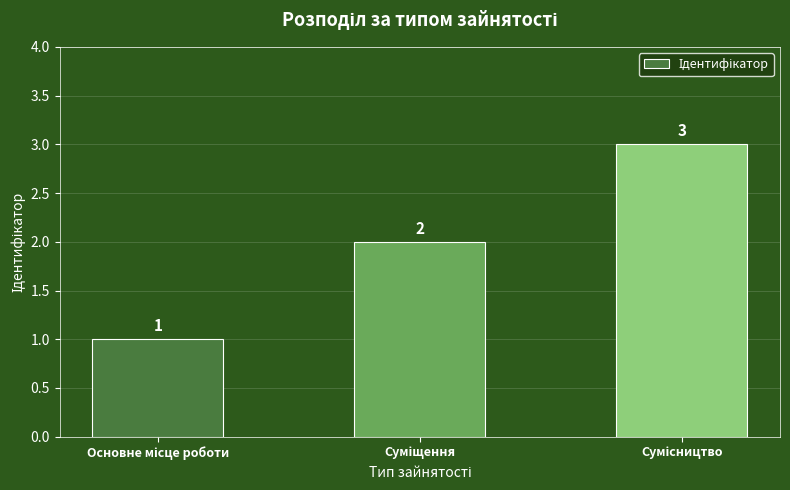

What is the greatest value displayed?

3